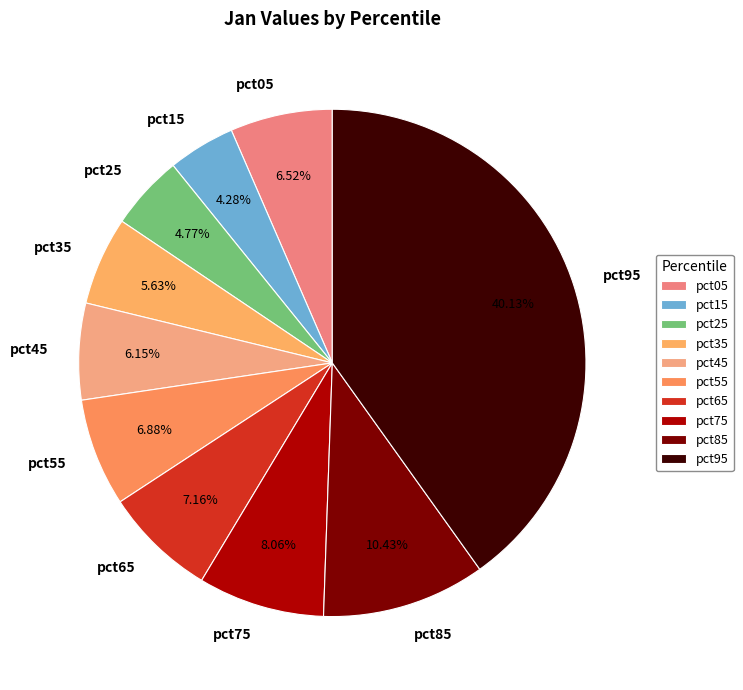

To the nearest percent, what portion does pct85 represent?

10%